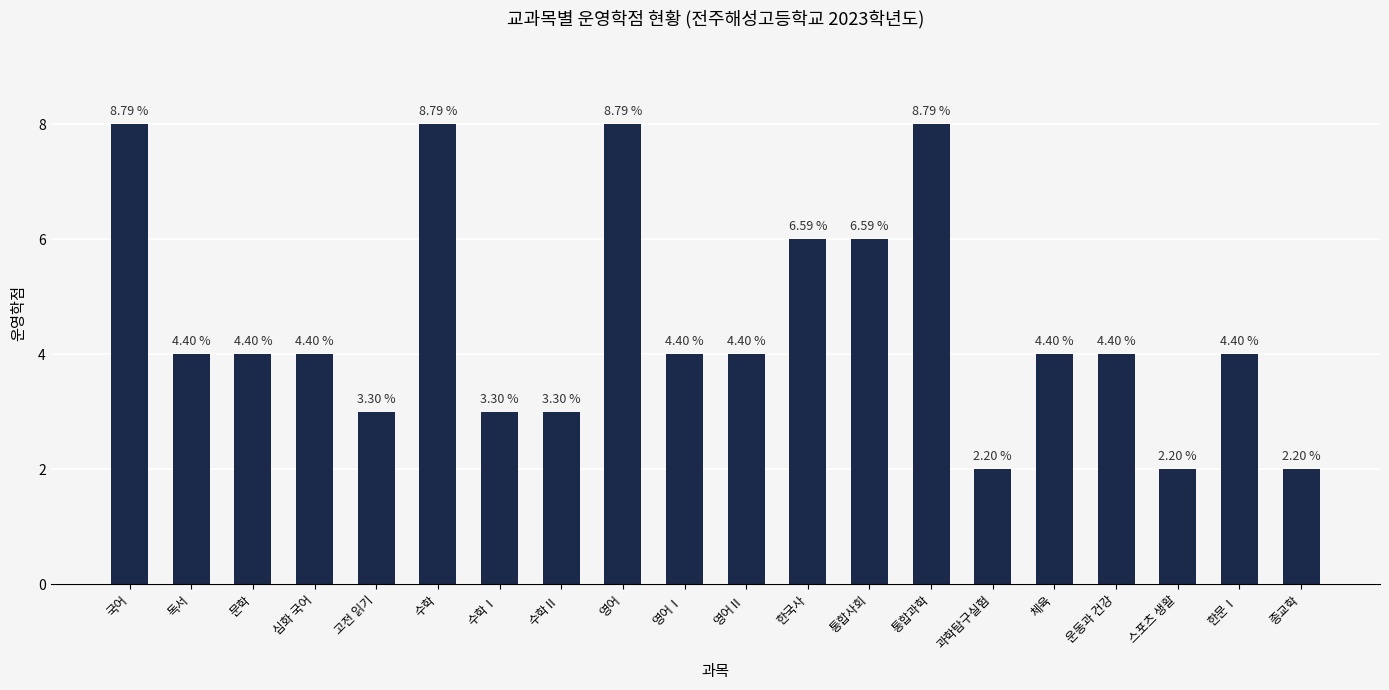

Are the bars grouped side by side (vs. stacked)?

No